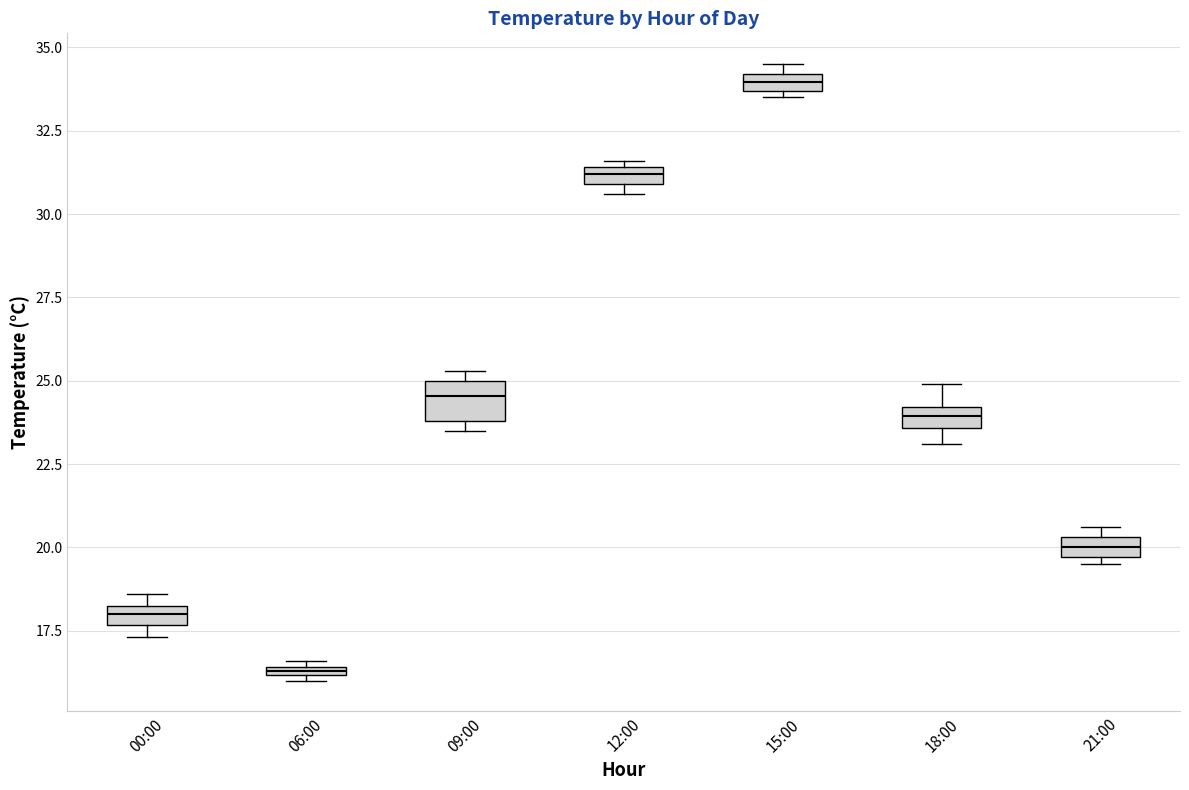

Where is the lower edge of the box for 12:00 on the y-axis? The values are not printed on the chart, so give them approximately, as read against the axis.

31.0